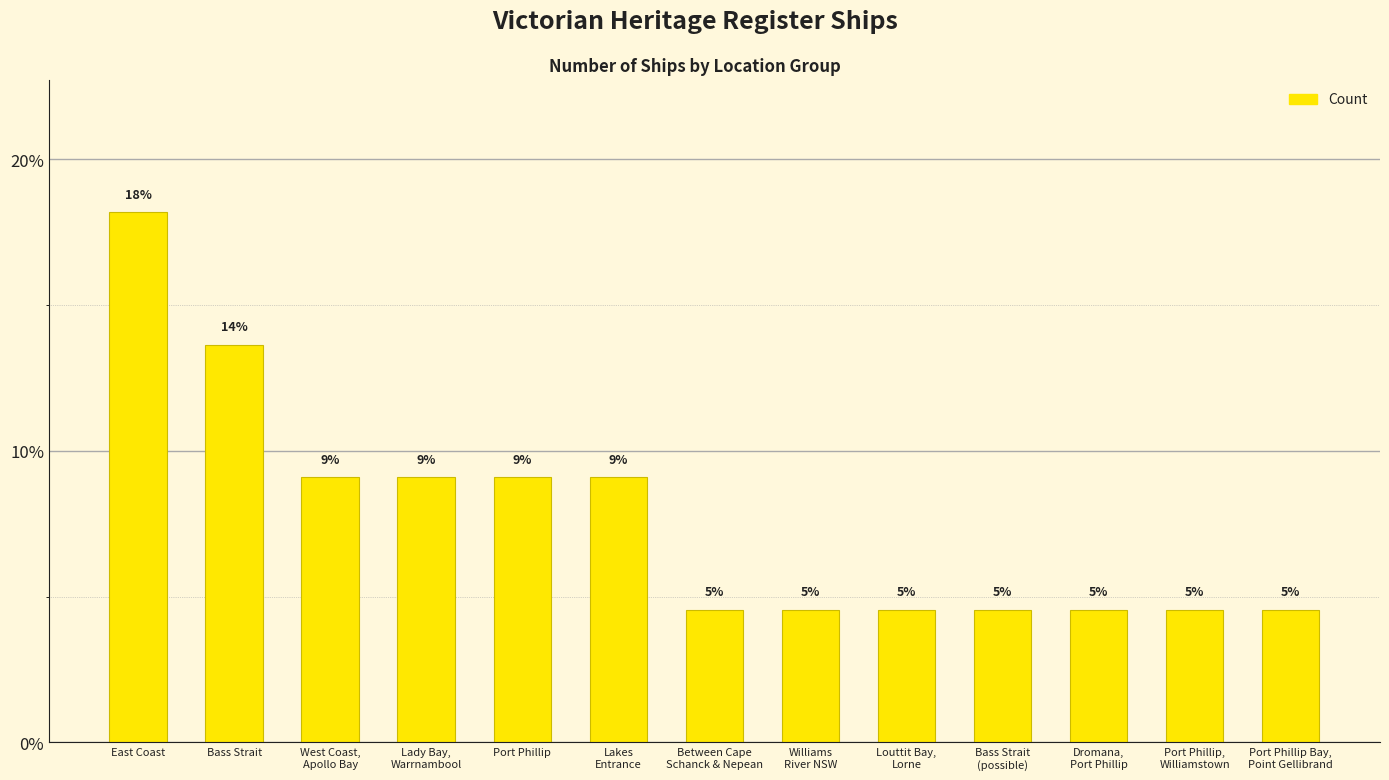

True or false: the data shows 9.1 at Lakes
Entrance.

True